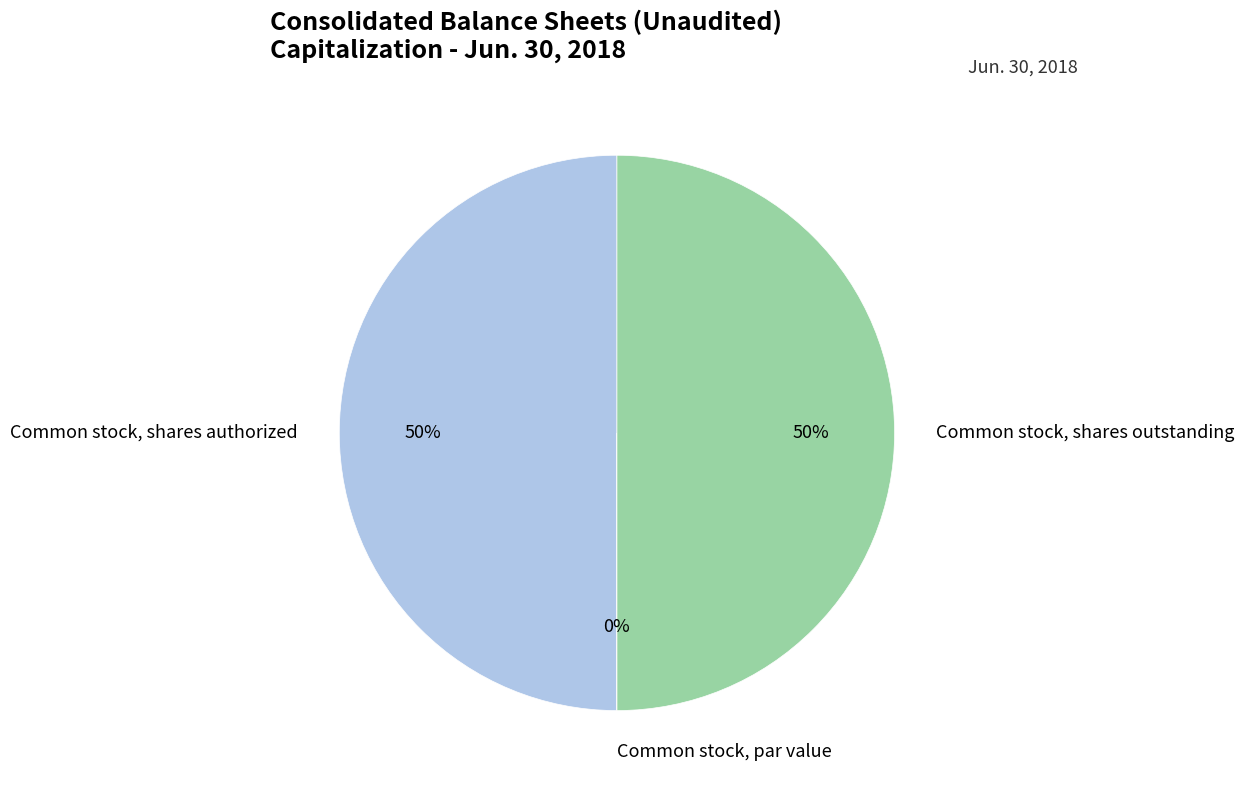

The Common stock, shares authorized slice represents 50% of the pie. True or false?

True